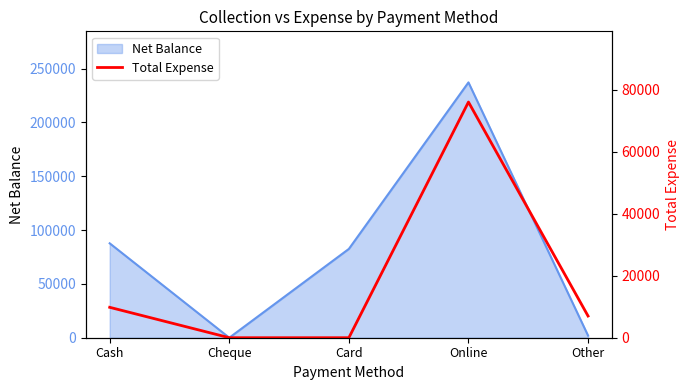

The Net Balance series shows 140939 at Cash. True or false?

False